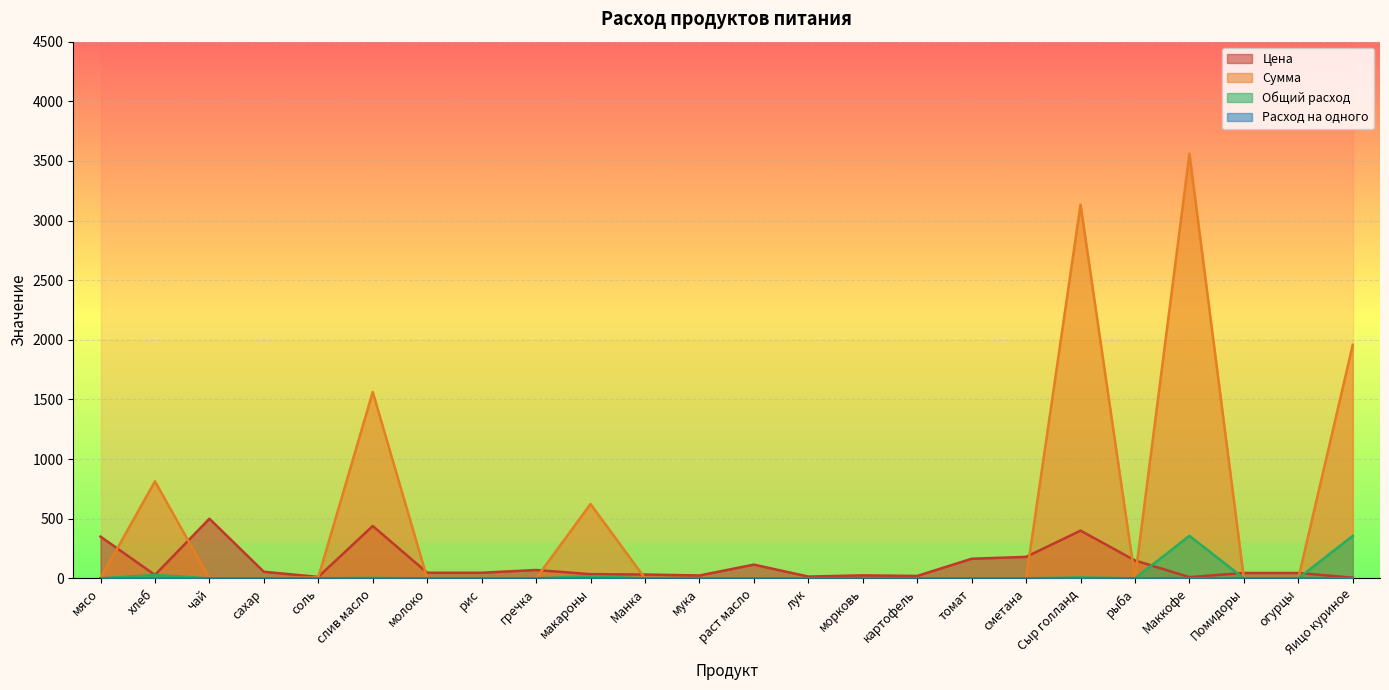

Is the value of Расход на одного at макароны greater than the value of Общий расход at соль?

No